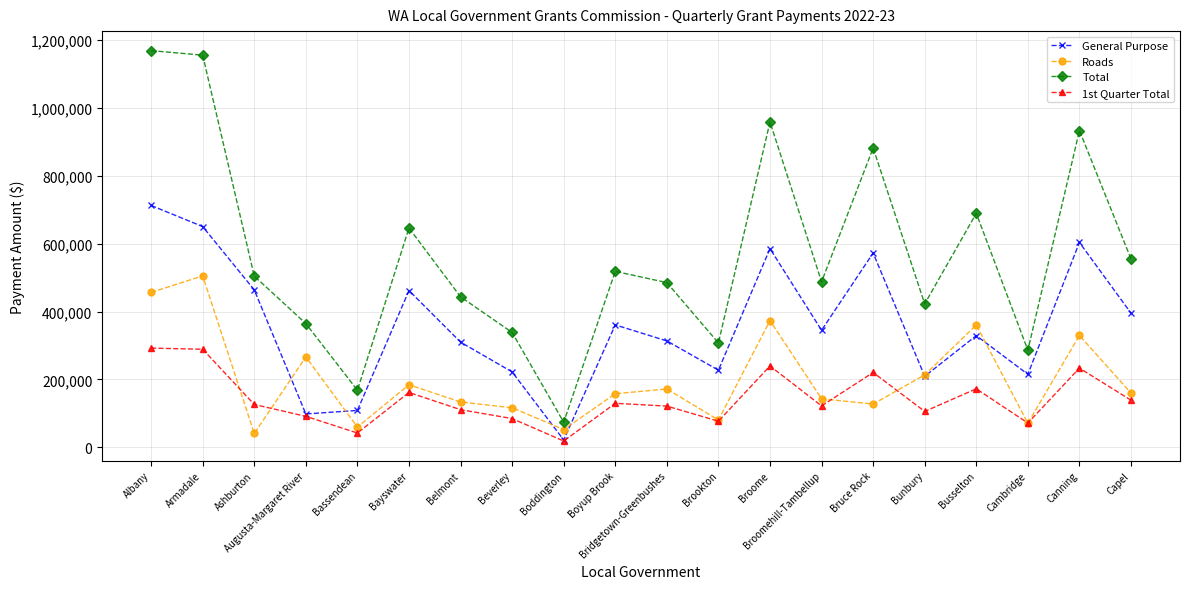

The 1st Quarter Total series shows 27119.3 at Cambridge. True or false?

False